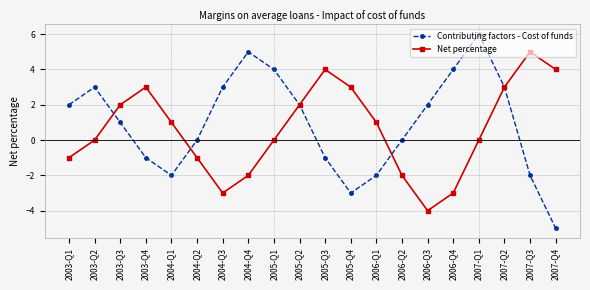

What is the difference between the maximum and minimum values in the Net percentage series?

9